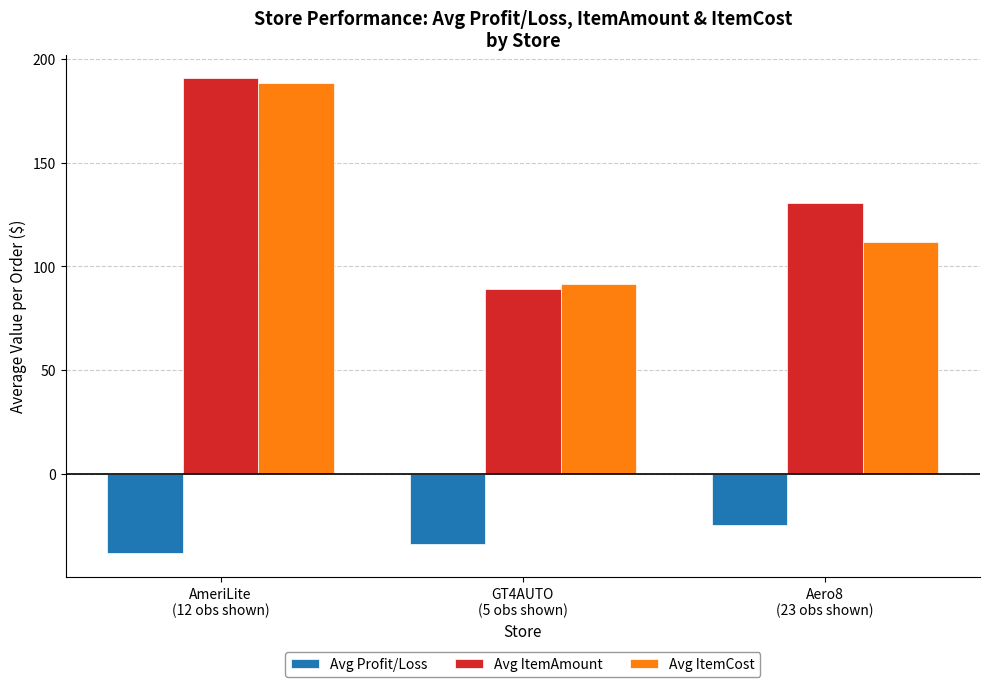

What is the difference between the highest and lowest values at AmeriLite
(12 obs shown)?

229.0